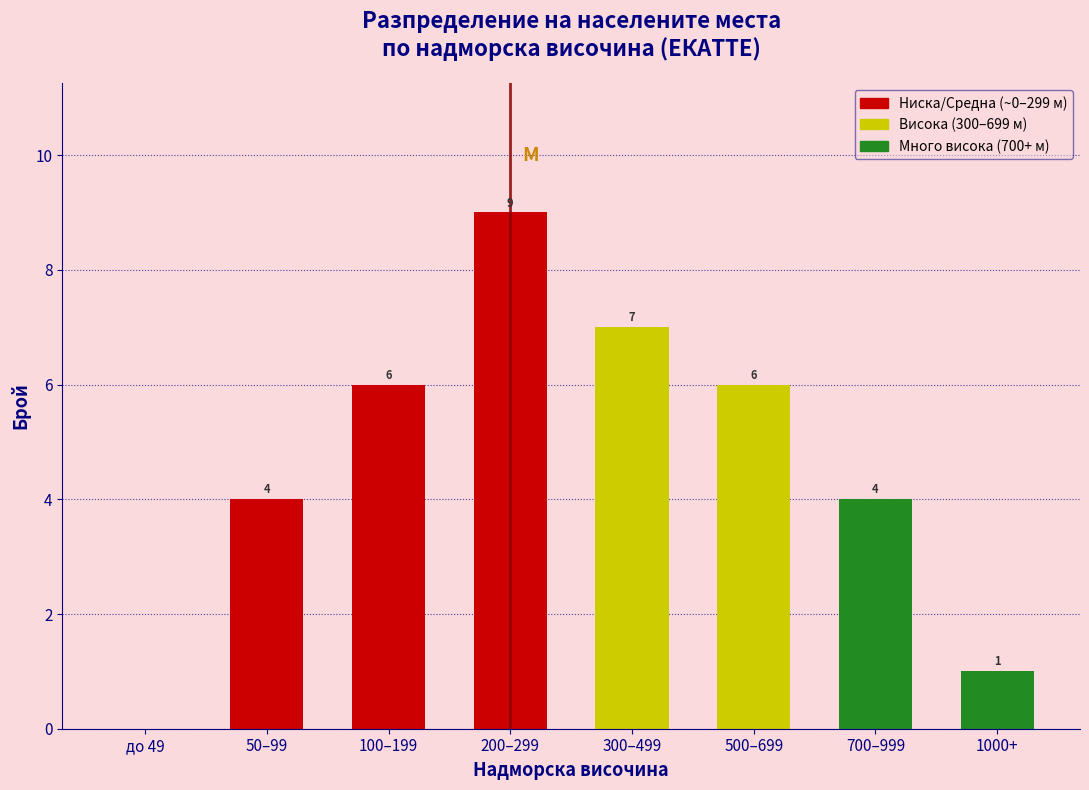

Reading left to right, list all the values displayed in this chart.

до 49=0	50–99=4	100–199=6	200–299=9	300–499=7	500–699=6	700–999=4	1000+=1